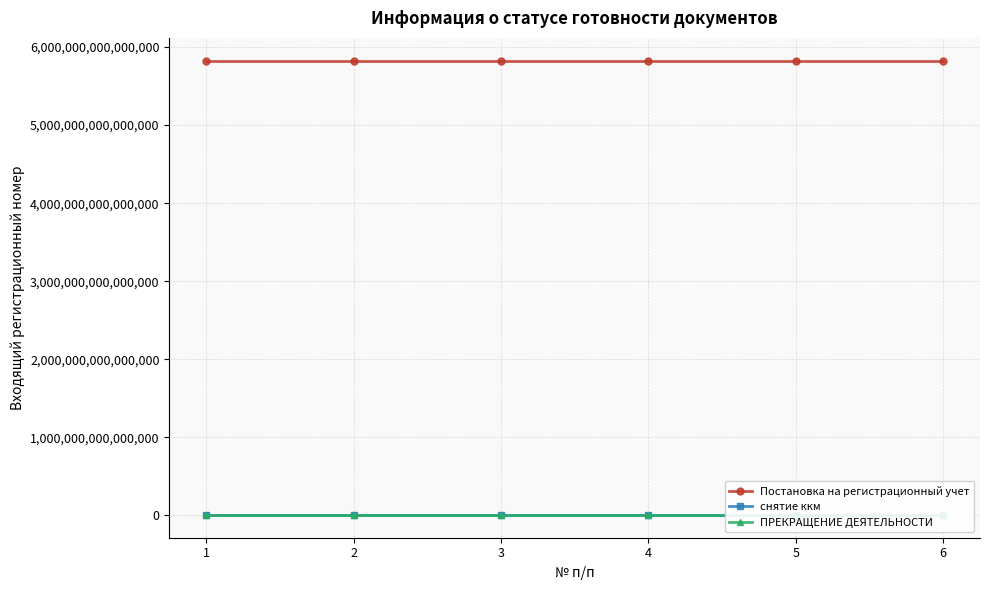

At how many categories does at least one series exceed 5093373033918401?

6